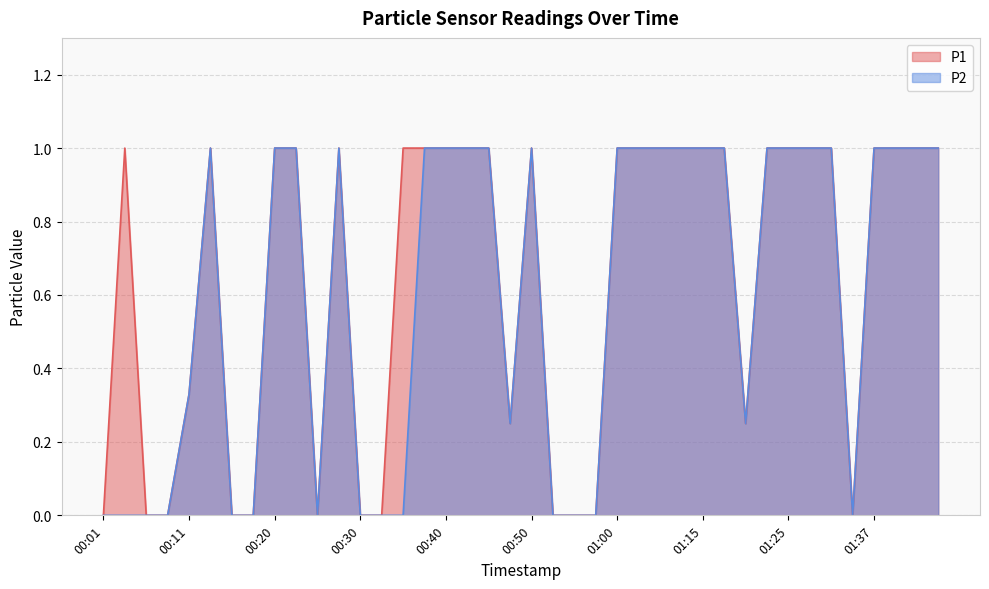

The P2 series shows 1.0 at 01:15. True or false?

True